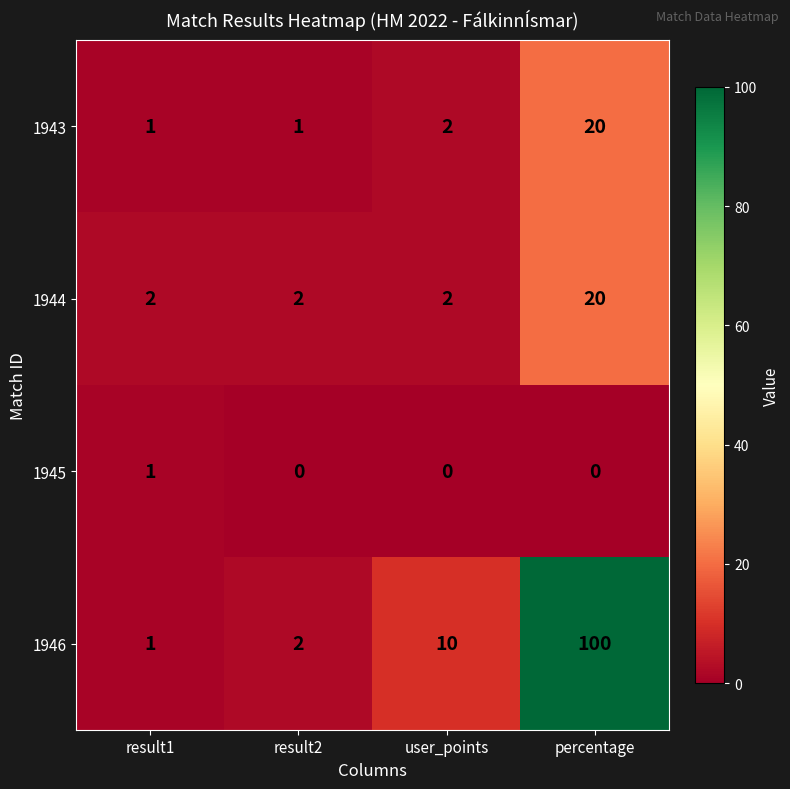

List the labels in order of 1946 value, smallest first.

result1, result2, user_points, percentage